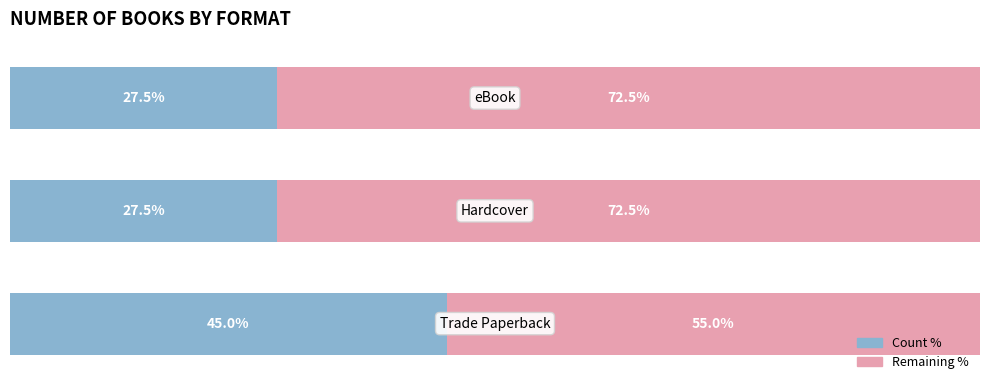

Reading right to left, transcribe all the data shown in this chart.

Count %: 2=27.5	1=27.5	0=45.0
Remaining %: 2=72.5	1=72.5	0=55.0